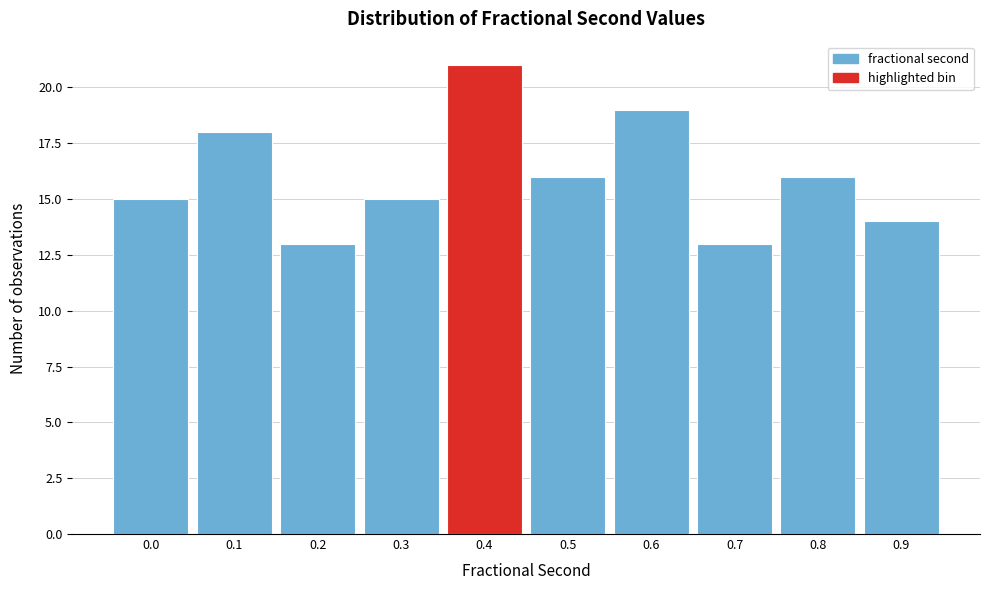

Reading left to right, list all the values displayed in this chart.

15	18	13	15	21	16	19	13	16	14